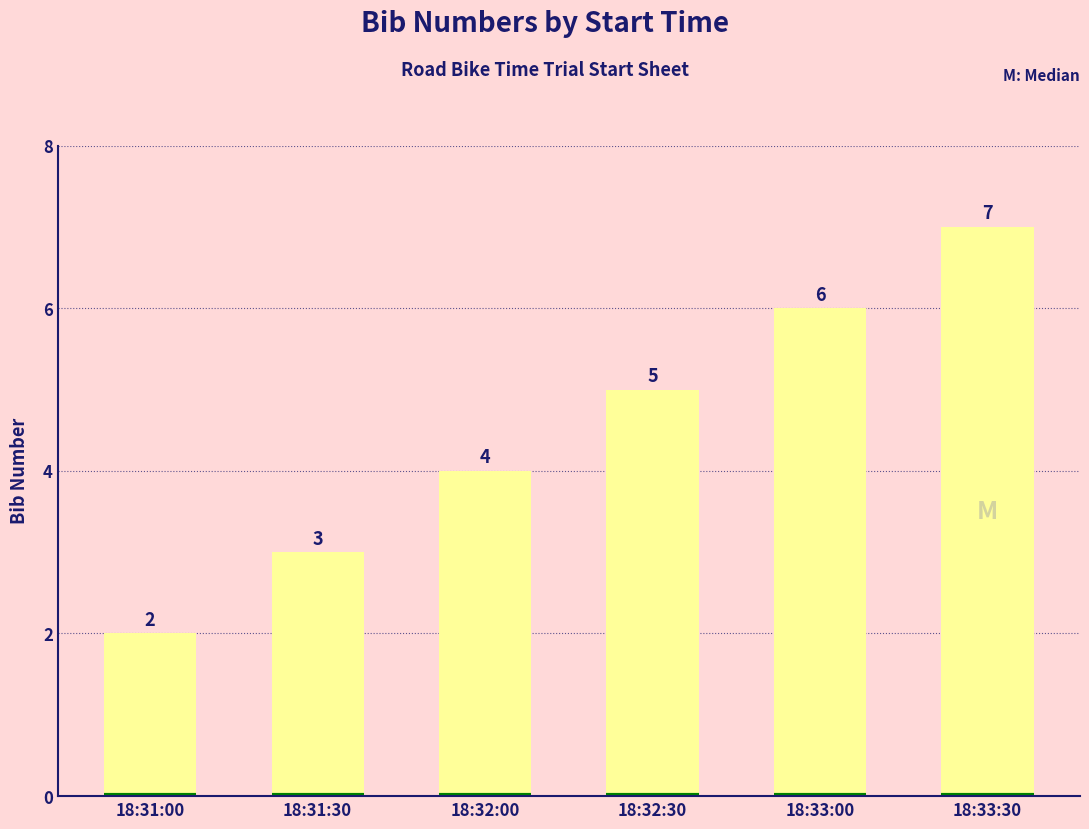

Is it true that the value at 18:32:30 is 3?

False